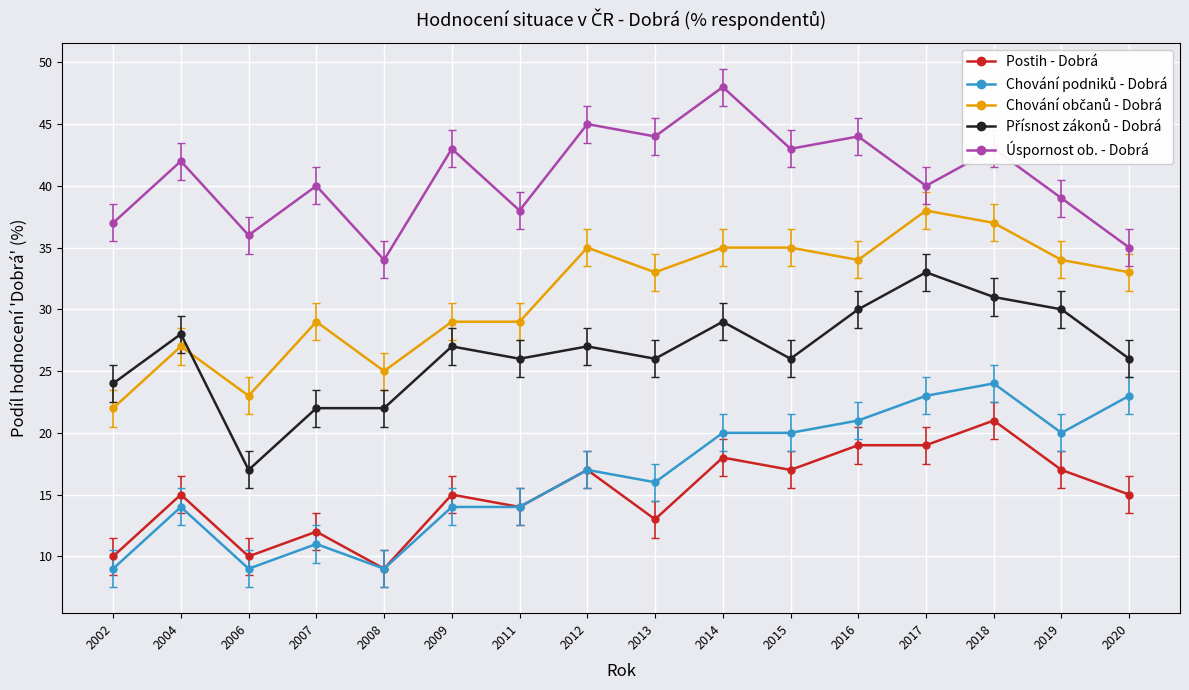

How many lines are shown in the chart?

5